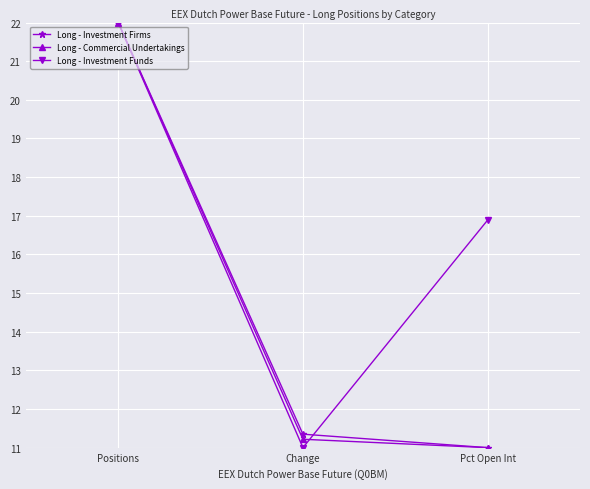

Reading left to right, what are all the values shown in this chart?

Long - Investment Firms: 22.0	11.3	11.0
Long - Commercial Undertakings: 22.0	11.2	11.0
Long - Investment Funds: 22.0	11.0	16.9